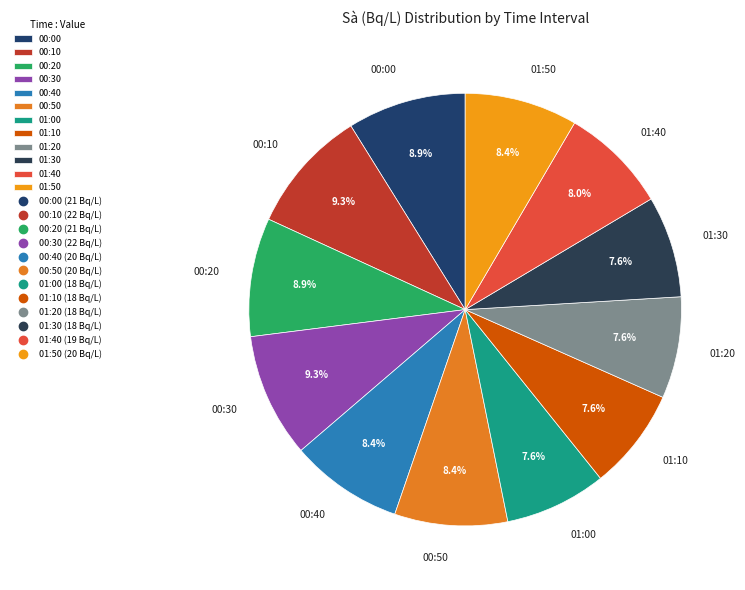

What is the ratio of the value at 00:50 to the value at 01:10?

1.1